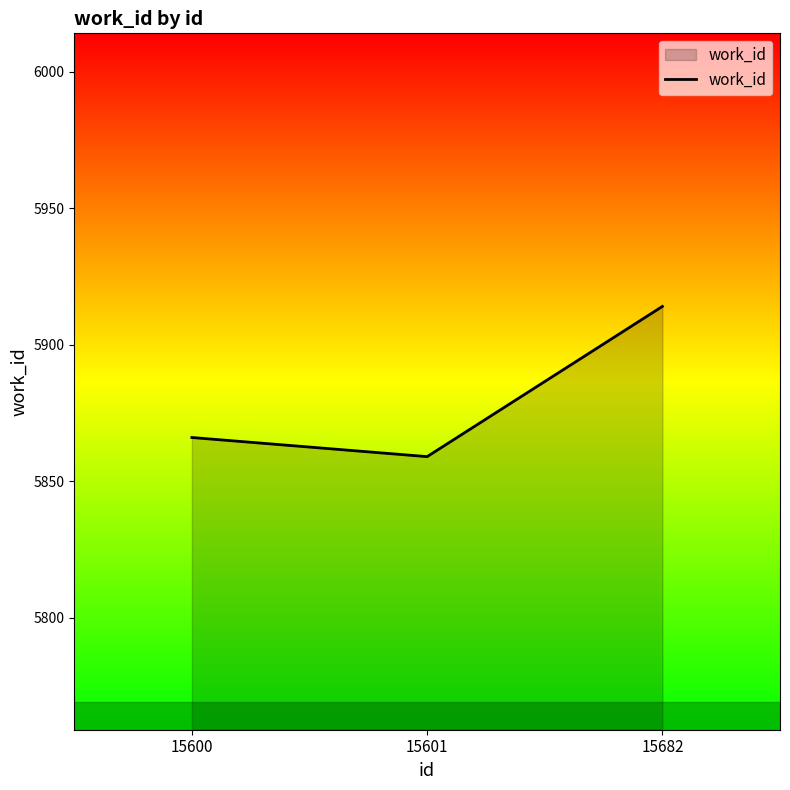

What is the sum of all values?

17639